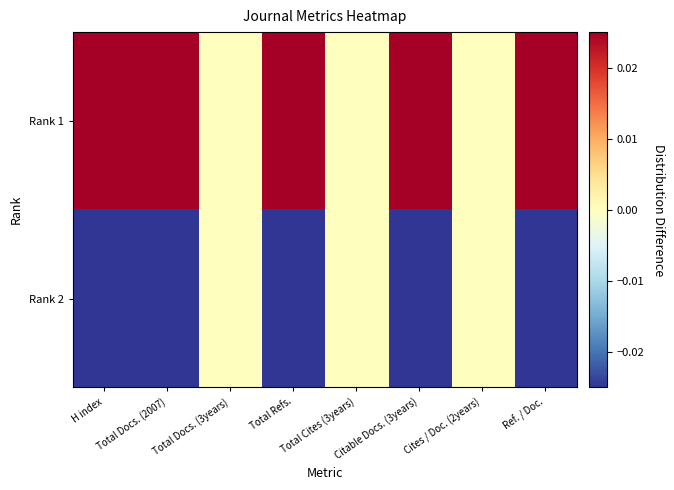

Which has a higher value, Total Cites (3years) or Total Docs. (2007)?

Total Docs. (2007)